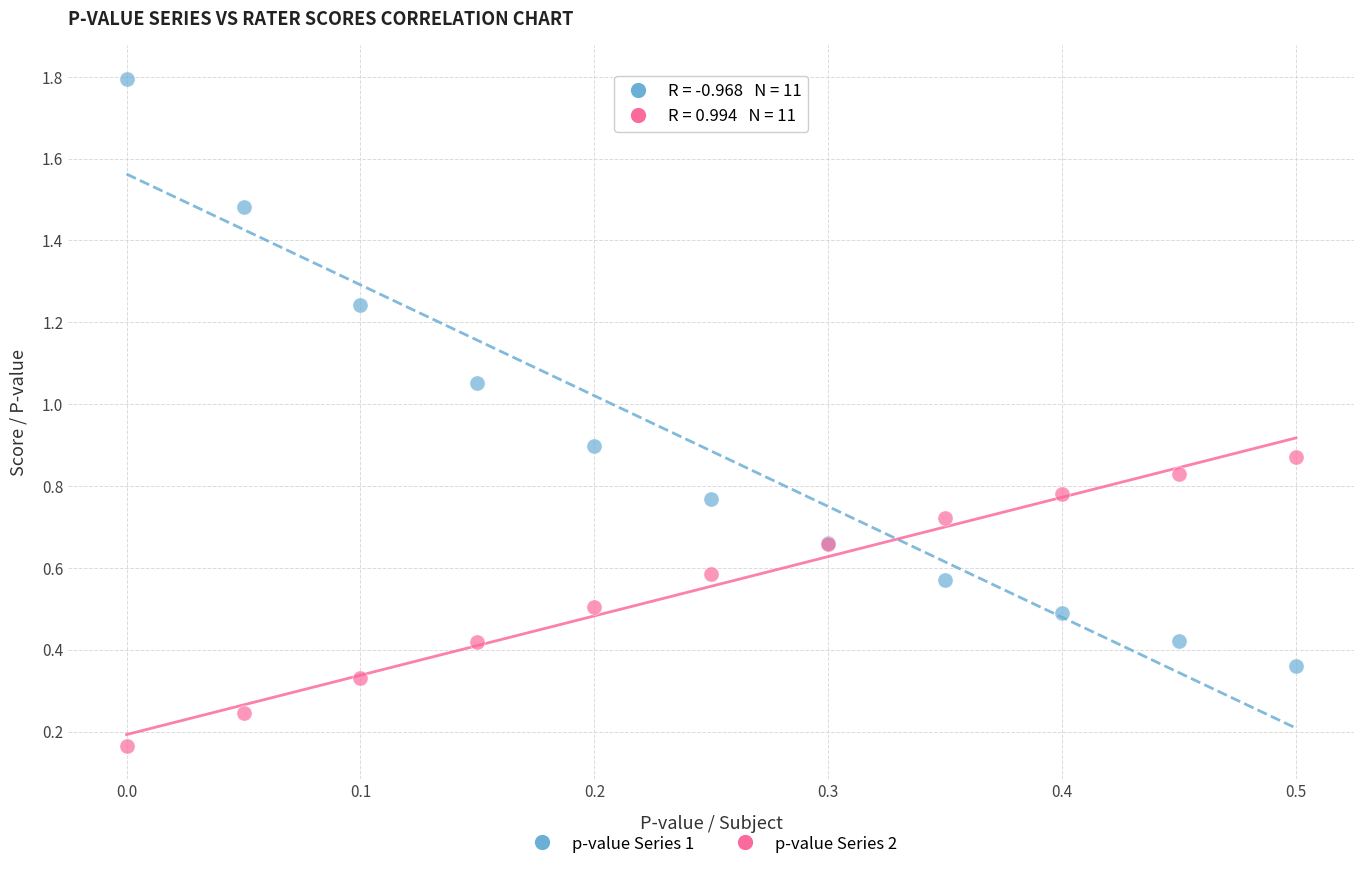

Which series reaches the maximum Y coordinate?

p-value Series 1